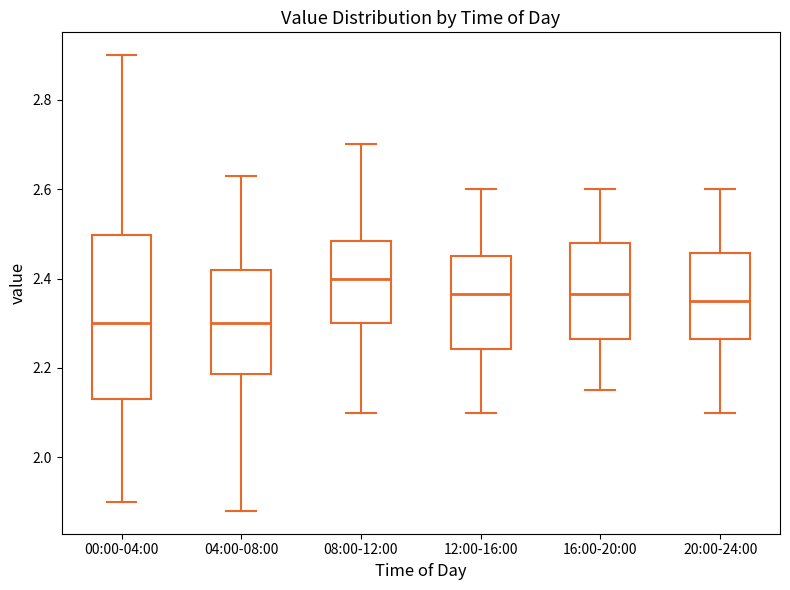

Where does the median line of the box for 16:00-20:00 sit on the y-axis? The values are not printed on the chart, so give them approximately, as read against the axis.

2.36